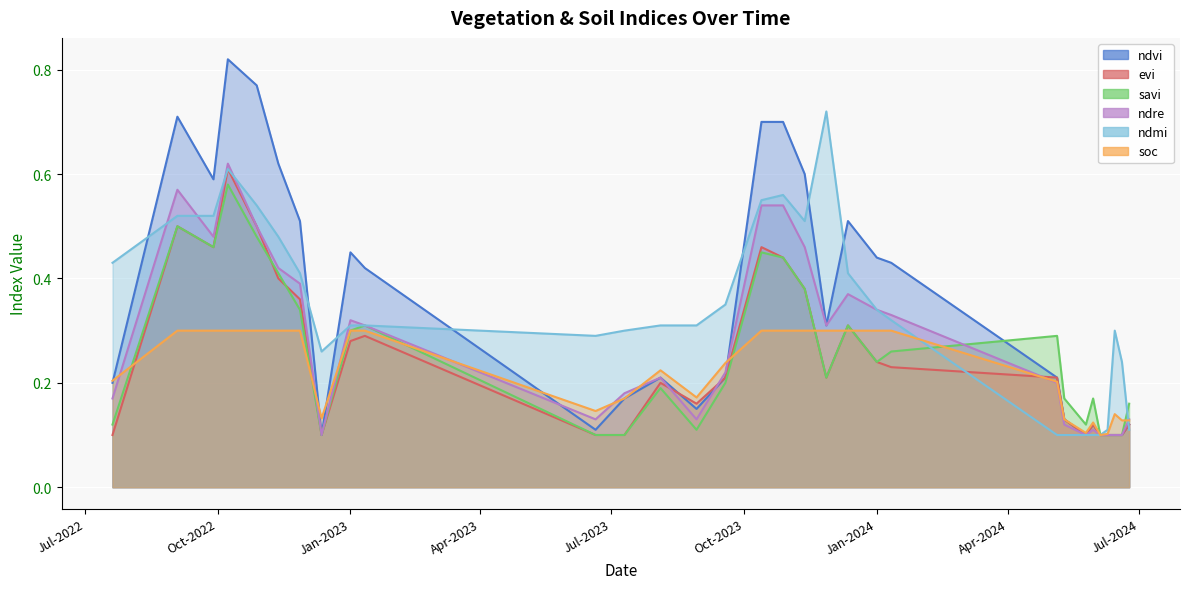

The value of ndvi at Jan-2023 is 0.7. True or false?

False